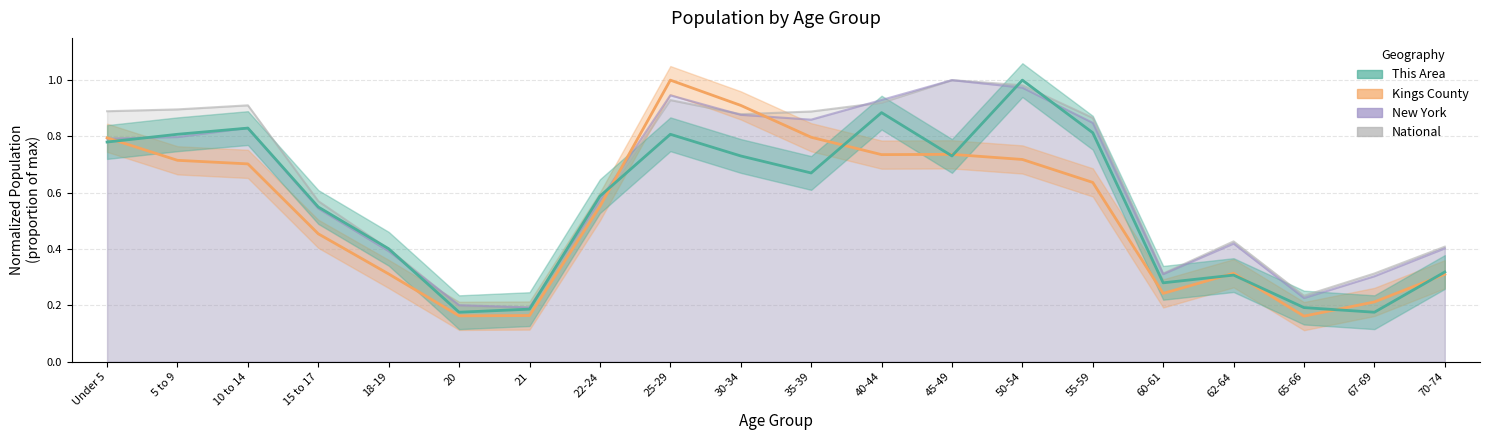

What position from the right is 21?

14